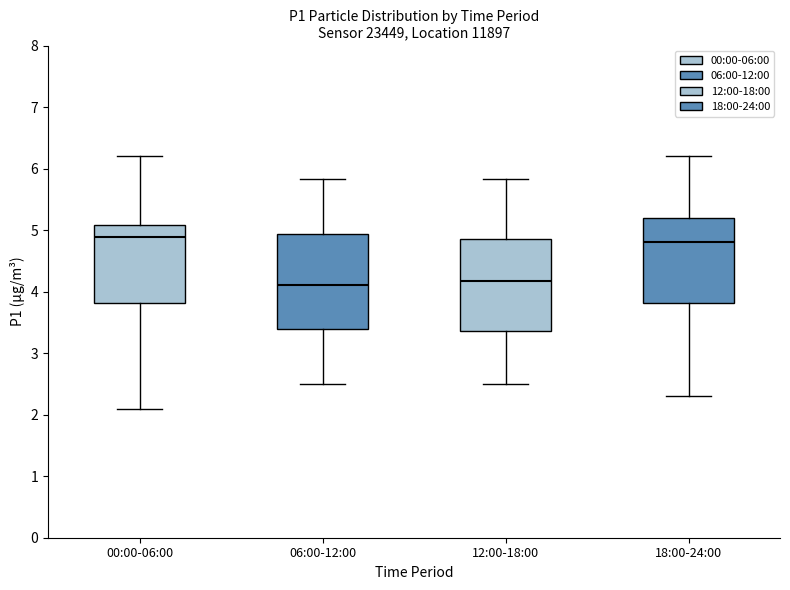

Reading left to right, transcribe this box plot: for each box, give where its median line is, the range the box spans, and where its two whiskers end, as read against the y-axis. The values are not printed on the chart, so give them approximately, as read against the axis.

00:00-06:00: median 4.9, box 3.8 to 5.1, whiskers 2.1 to 6.2
06:00-12:00: median 4.1, box 3.4 to 4.9, whiskers 2.5 to 5.8
12:00-18:00: median 4.2, box 3.4 to 4.9, whiskers 2.5 to 5.8
18:00-24:00: median 4.8, box 3.8 to 5.2, whiskers 2.3 to 6.2